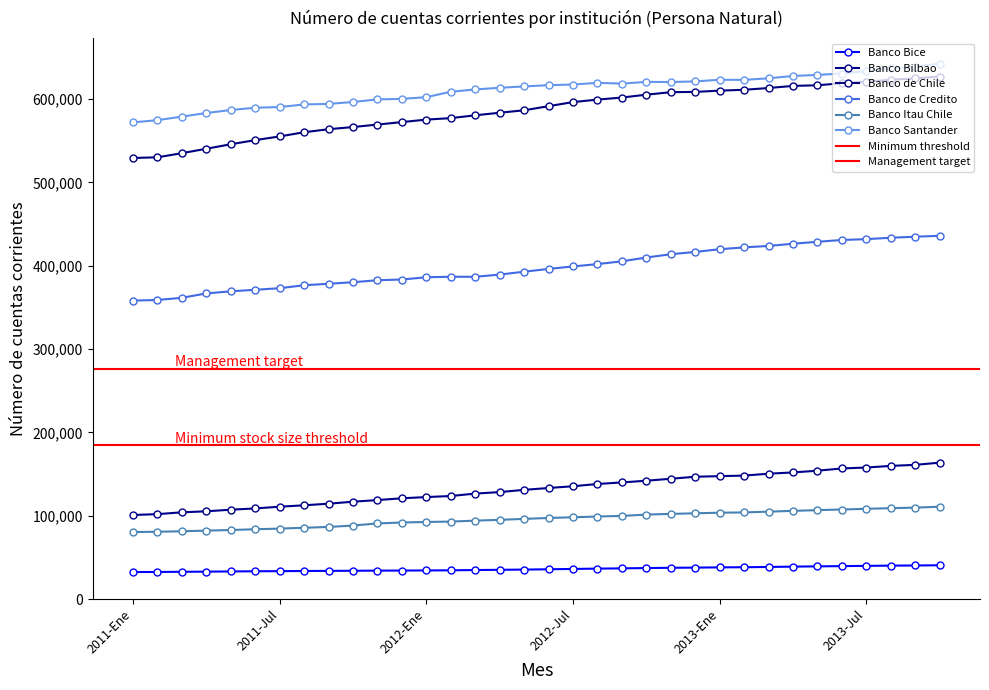

What is the difference between the highest and lowest values at 2012-Jul?

581184